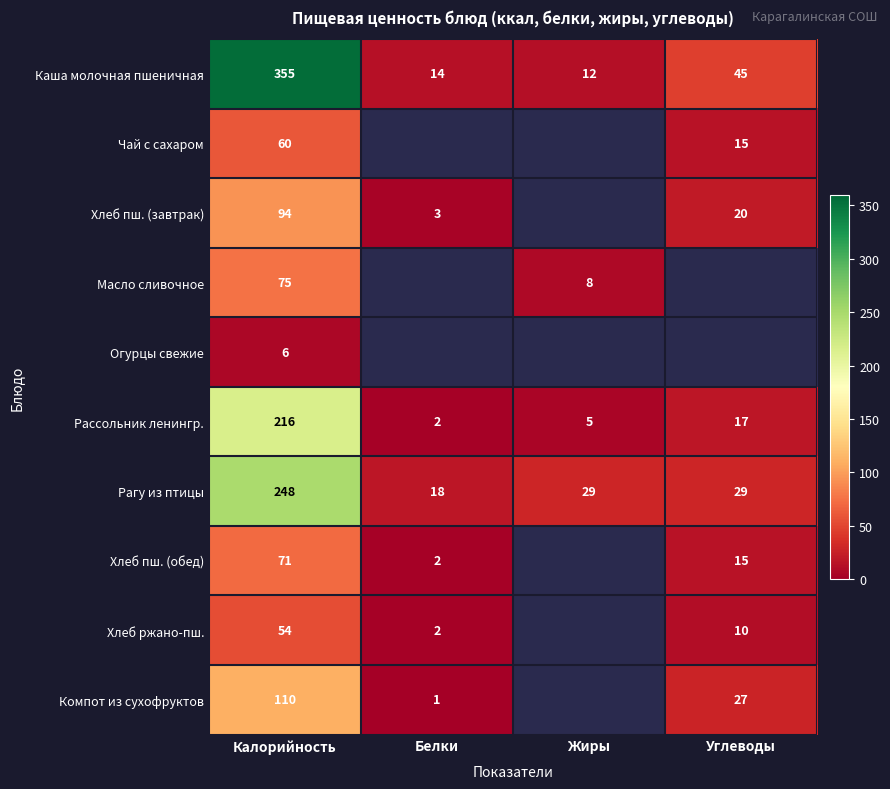

Rank the series at Калорийность from lowest to highest value.

Огурцы свежие, Хлеб ржано-пш., Чай с сахаром, Хлеб пш. (обед), Масло сливочное, Хлеб пш. (завтрак), Компот из сухофруктов, Рассольник ленингр., Рагу из птицы, Каша молочная пшеничная